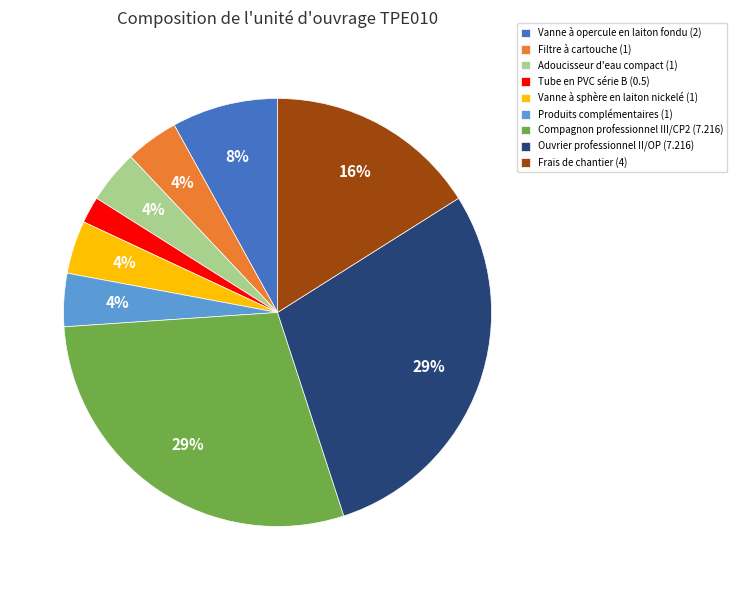

How many slices are in this pie chart?

9